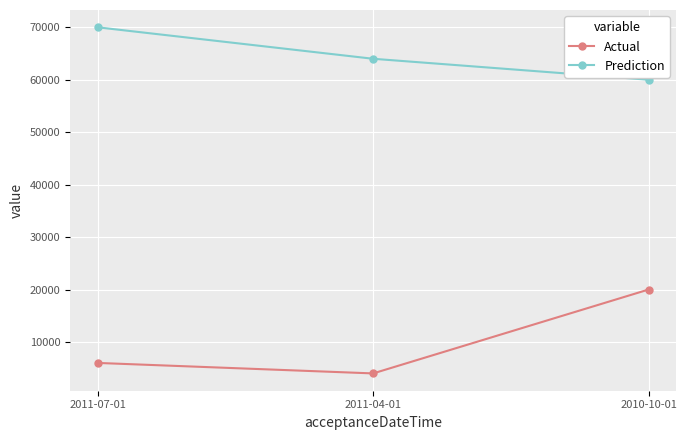

The Actual series shows 6000 at 2011-07-01. True or false?

True